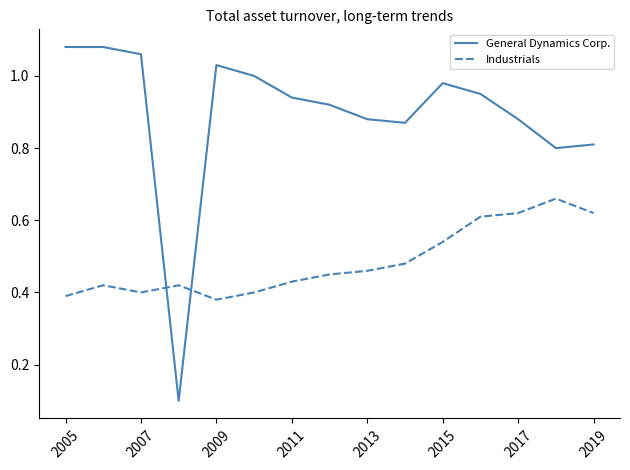

How many interior local peaks does the Industrials series have?

3